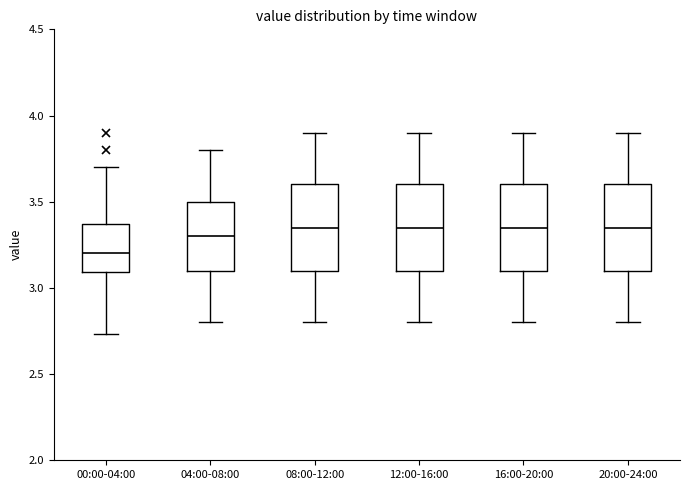

Reading left to right, transcribe this box plot: for each box, give where its median line is, the range the box spans, and where its two whiskers end, as read against the y-axis. The values are not printed on the chart, so give them approximately, as read against the axis.

00:00-04:00: median 3.20, box 3.10 to 3.35, whiskers 2.75 to 3.70
04:00-08:00: median 3.30, box 3.10 to 3.50, whiskers 2.80 to 3.80
08:00-12:00: median 3.35, box 3.10 to 3.60, whiskers 2.80 to 3.90
12:00-16:00: median 3.35, box 3.10 to 3.60, whiskers 2.80 to 3.90
16:00-20:00: median 3.35, box 3.10 to 3.60, whiskers 2.80 to 3.90
20:00-24:00: median 3.35, box 3.10 to 3.60, whiskers 2.80 to 3.90